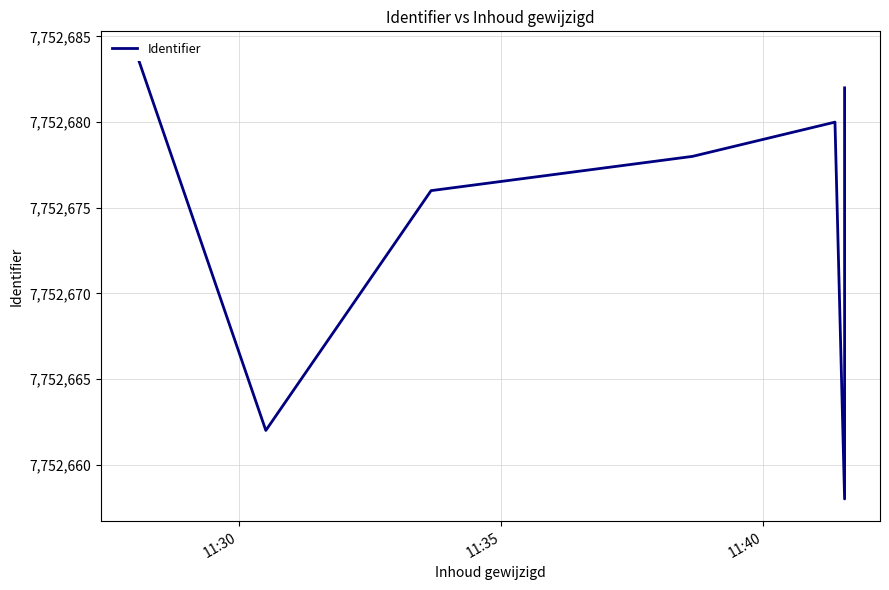

Reading left to right, list all the values displayed in this chart.

7752684	7752662	7752676	7752678	7752680	7752658	7752682